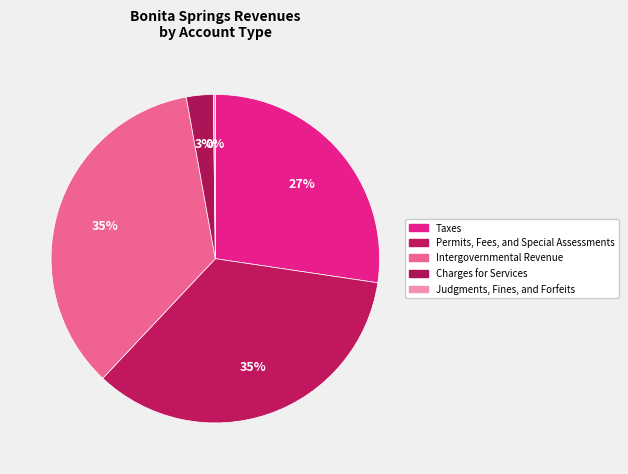

What portion of the pie excludes Judgments, Fines, and Forfeits?

99.8%